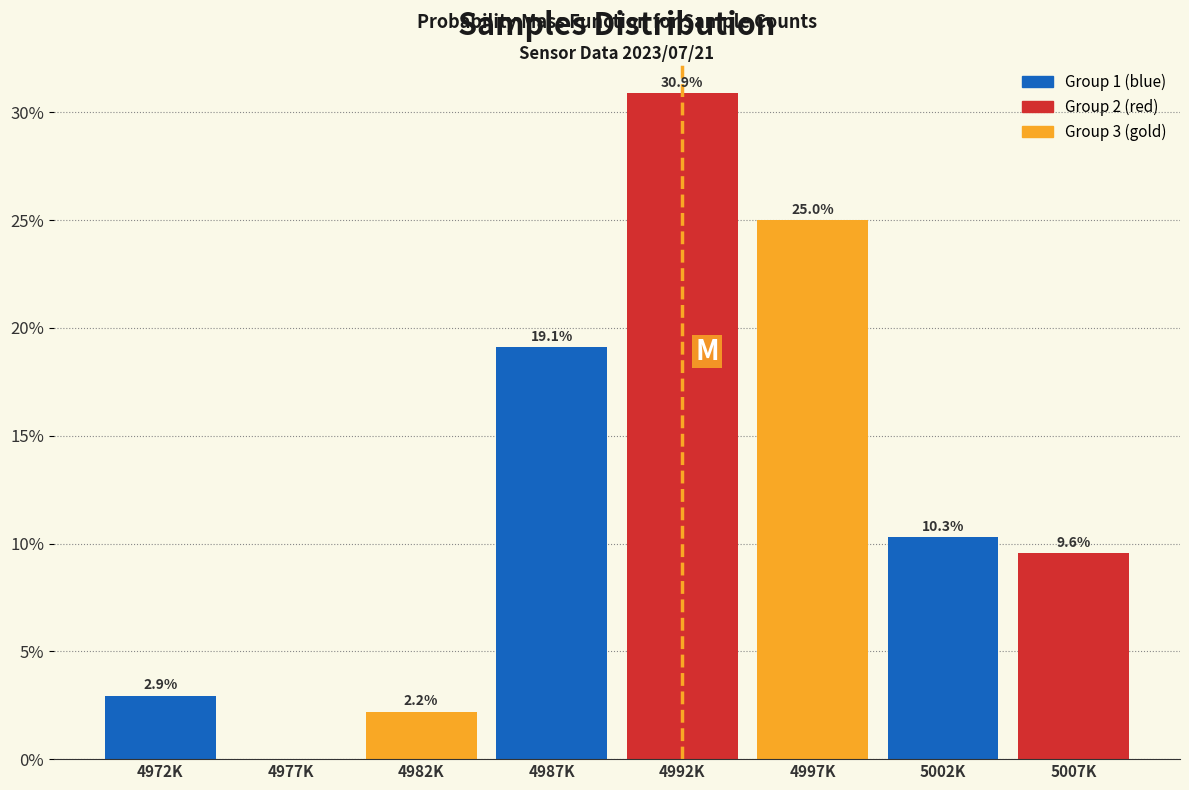

Reading left to right, list all the values displayed in this chart.

4972K=2.9	4977K=0.0	4982K=2.2	4987K=19.1	4992K=30.9	4997K=25.0	5002K=10.3	5007K=9.6